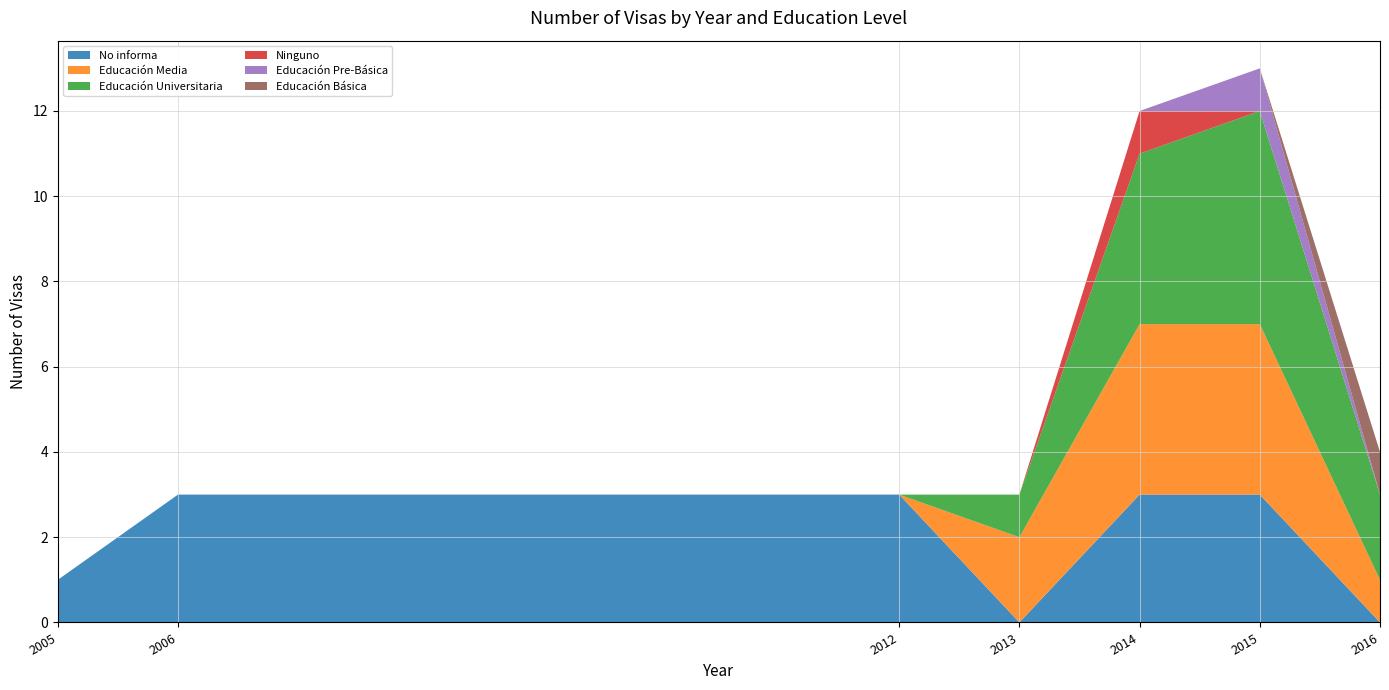

Reading right to left, what are all the values shown in this chart?

No informa: 2016=0	2015=3	2014=3	2013=0	2012=3	2006=3	2005=1
Educación Media: 2016=1	2015=4	2014=4	2013=2	2012=0	2006=0	2005=0
Educación Universitaria: 2016=2	2015=5	2014=4	2013=1	2012=0	2006=0	2005=0
Ninguno: 2016=0	2015=0	2014=1	2013=0	2012=0	2006=0	2005=0
Educación Pre-Básica: 2016=0	2015=1	2014=0	2013=0	2012=0	2006=0	2005=0
Educación Básica: 2016=1	2015=0	2014=0	2013=0	2012=0	2006=0	2005=0